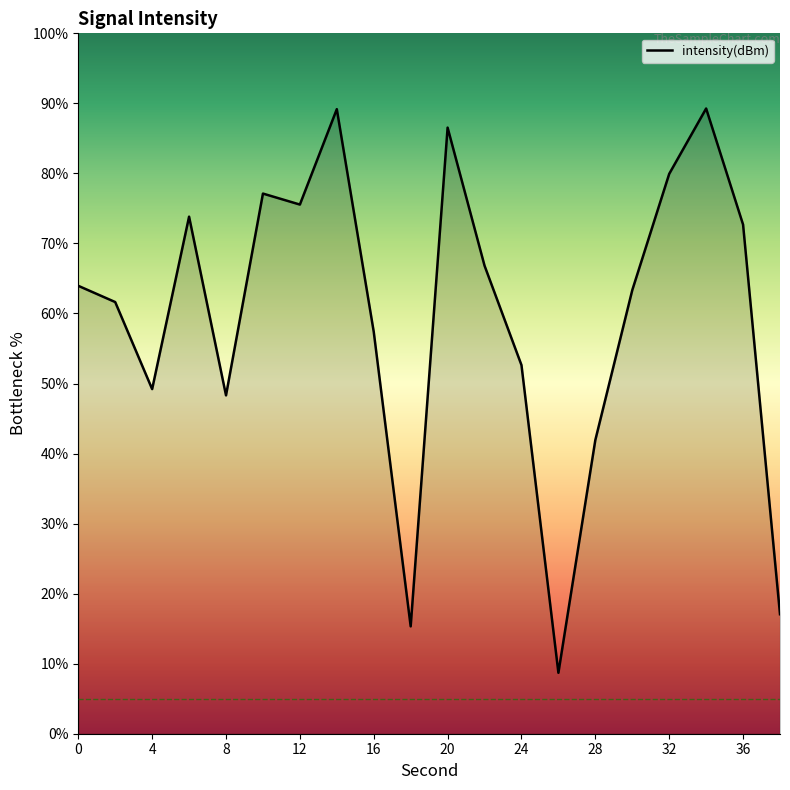

What is the difference between the maximum and minimum values?

80.6